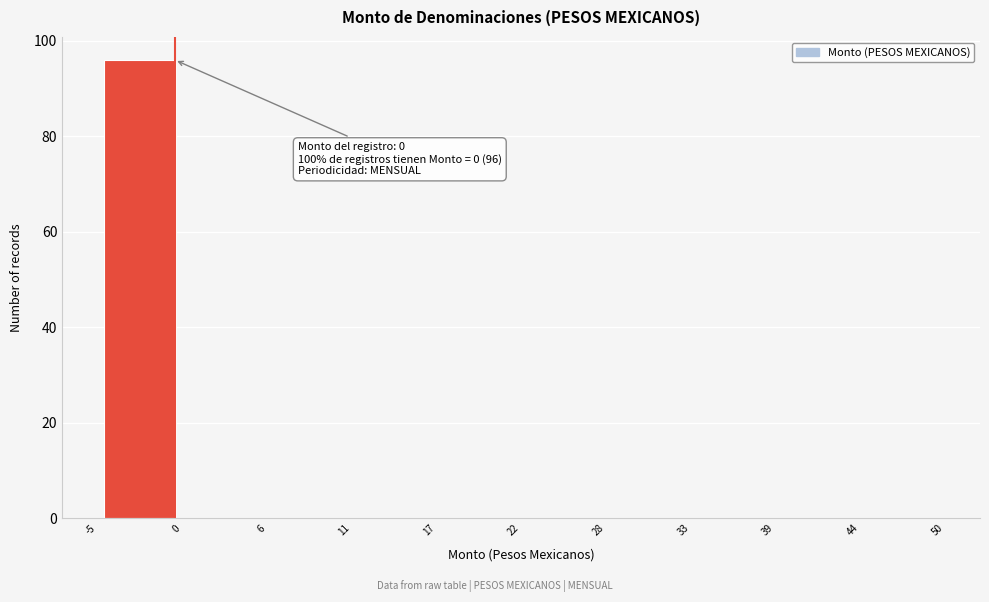

Which range on the x-axis has the tallest bar?

-5 to 0